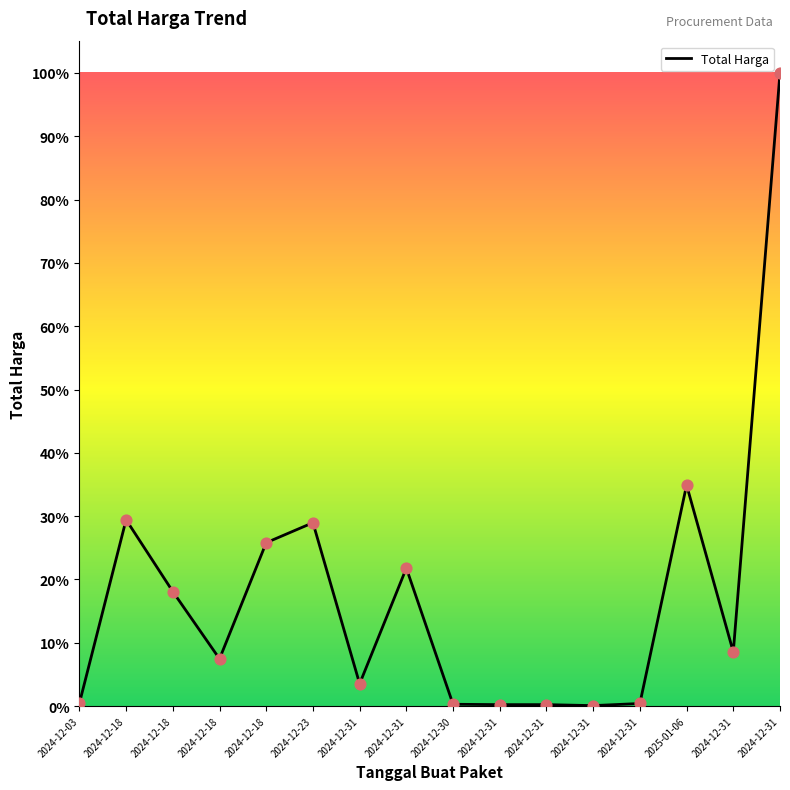

Which has a higher value, 2024-12-31 or 2024-12-18?

2024-12-18